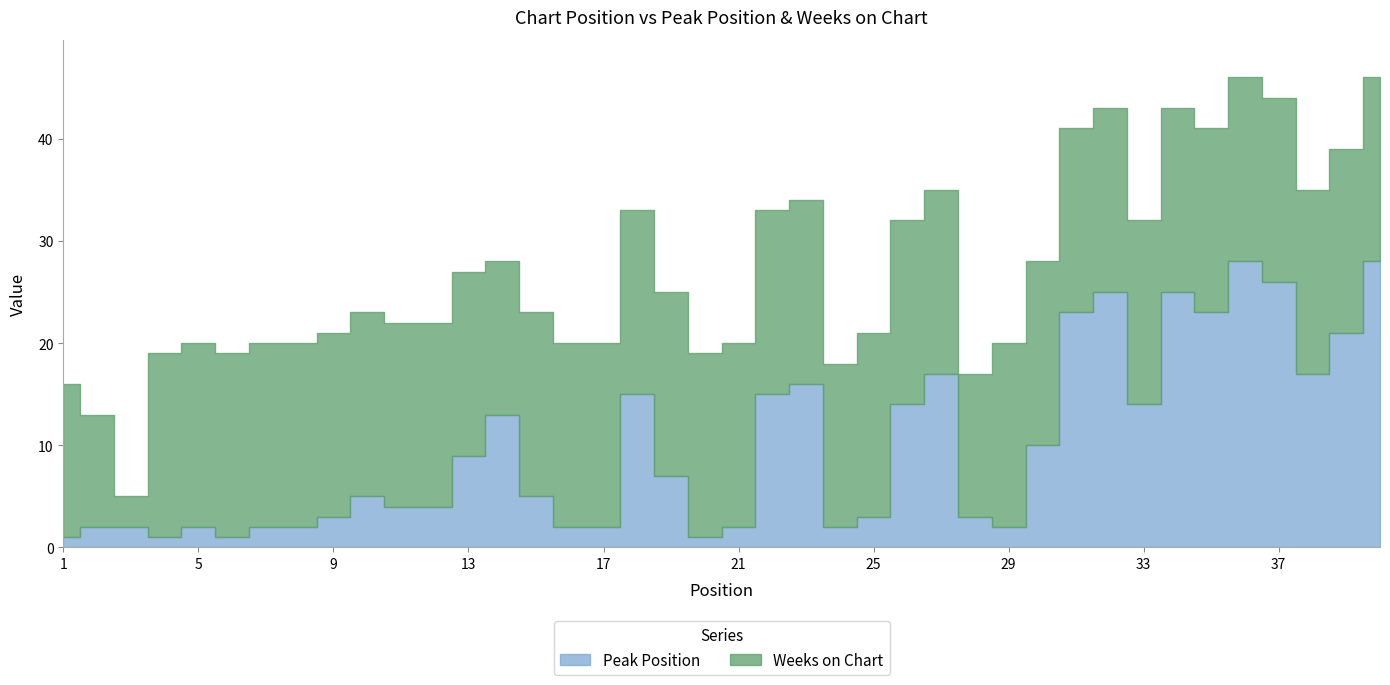

After their last crossing, which series has the higher values: Weeks on Chart or Peak Position?

Peak Position